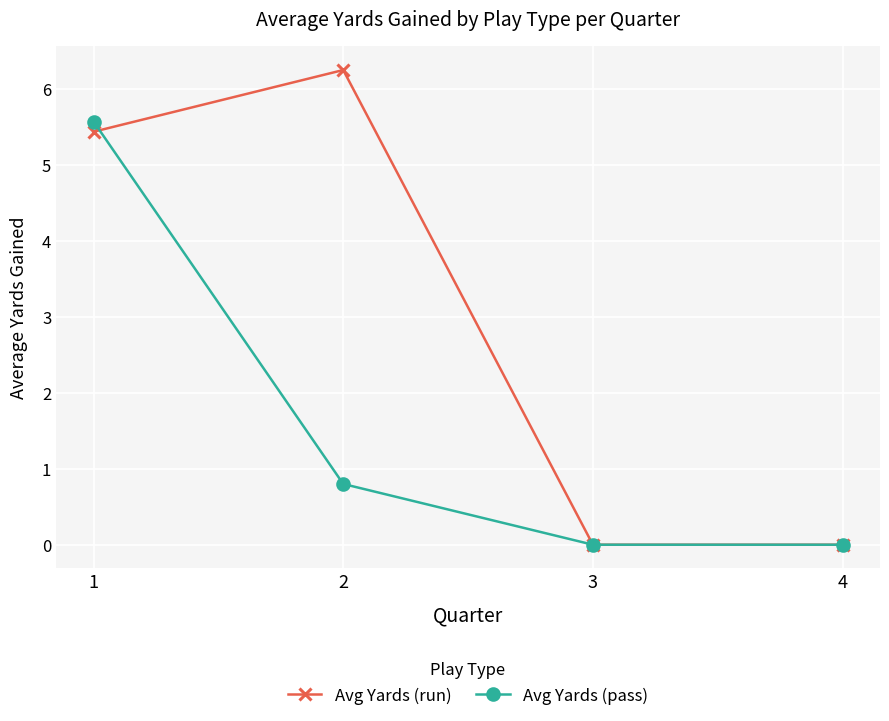

Is it true that Avg Yards (run) equals 0.0 at 3?

True